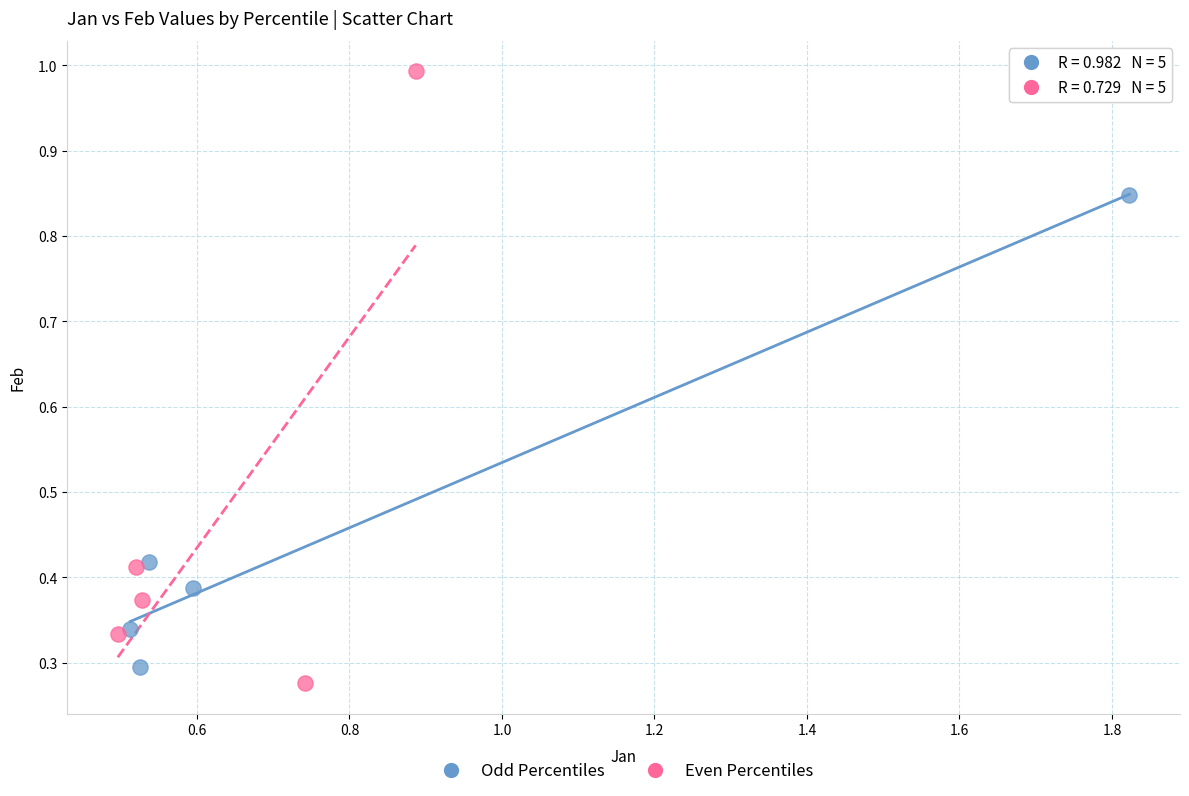

What are all the series names shown in the legend?

Odd Percentiles, Even Percentiles